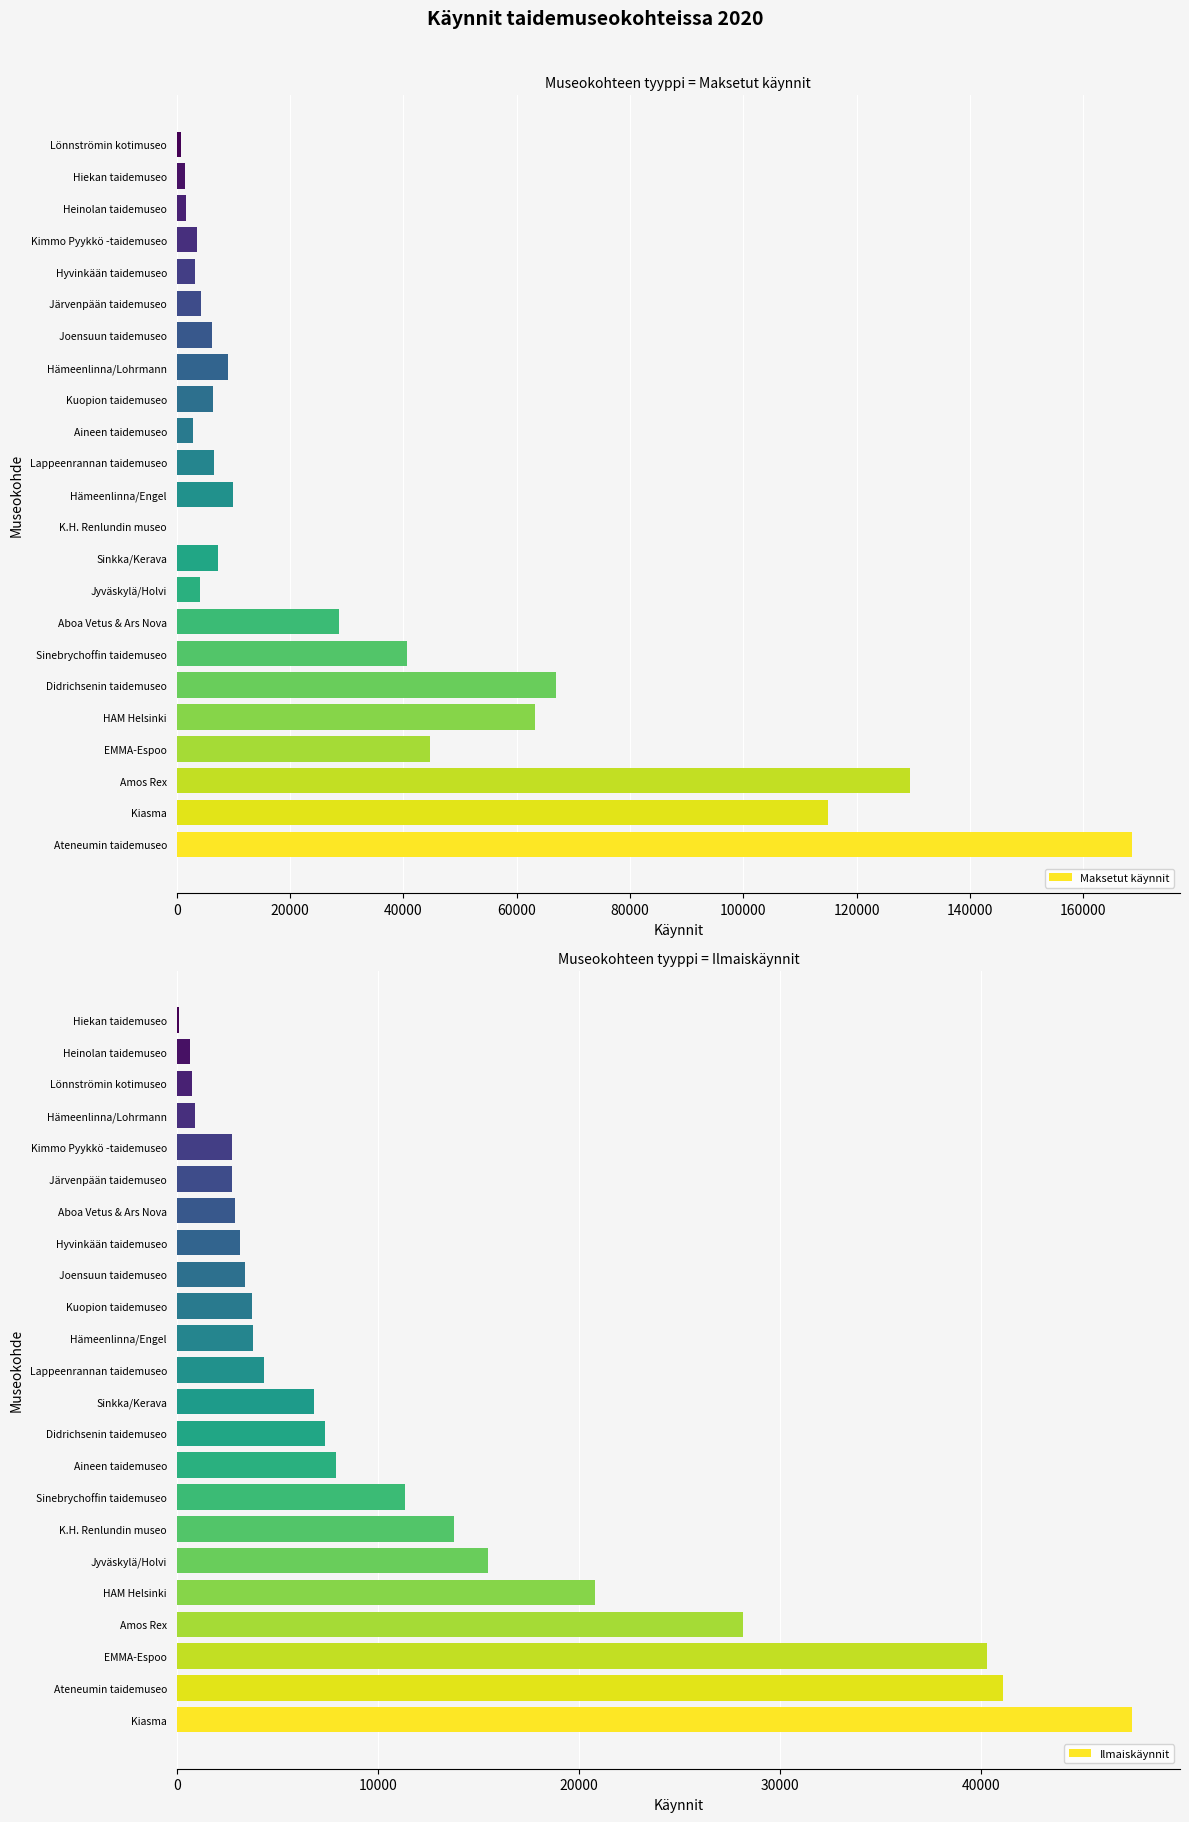

What value does the Ilmaiskäynnit series have at Sinkka/Kerava?

6840